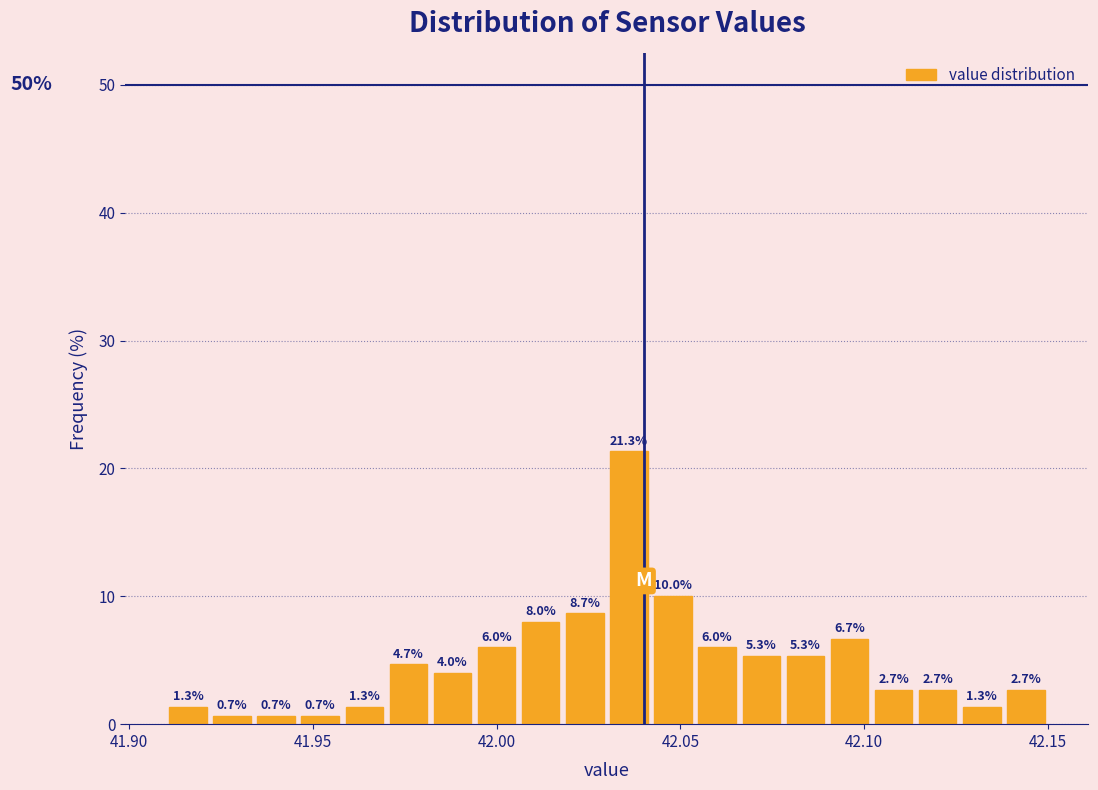

Read against the x-axis, roughly where is the centre of the tallest bar?

42.035